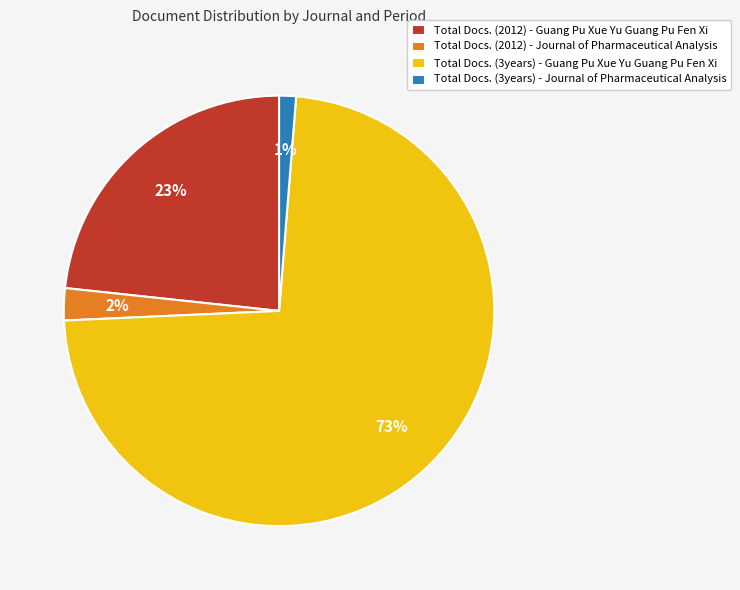

What is the largest slice in the pie chart?

Total Docs. (3years) - Guang Pu Xue Yu Guang Pu Fen Xi